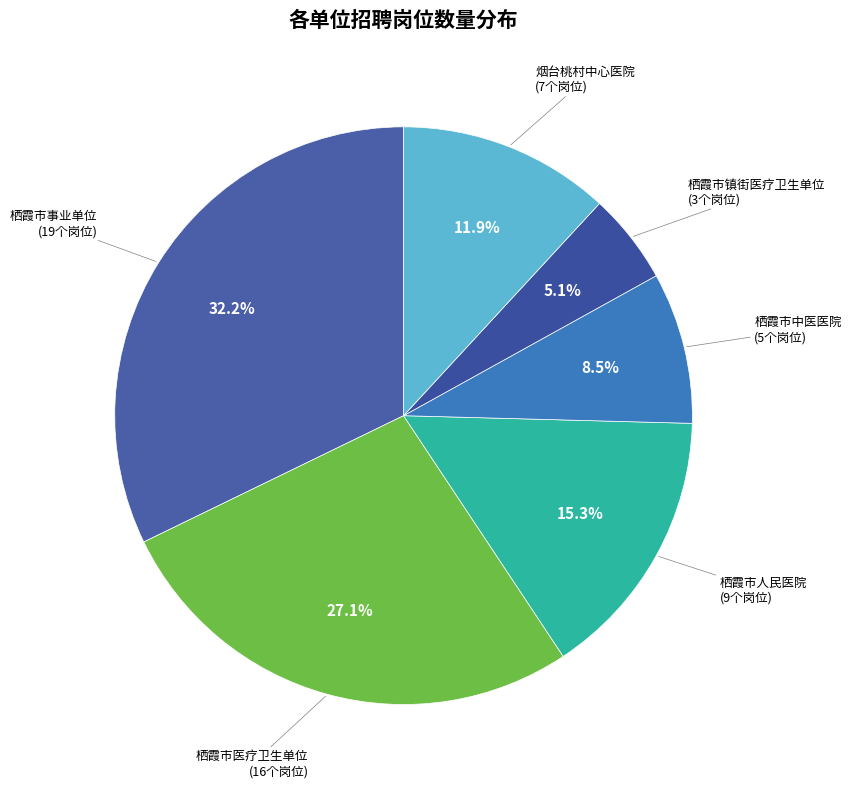

To the nearest percent, what portion does 烟台桃村中心医院 represent?

12%